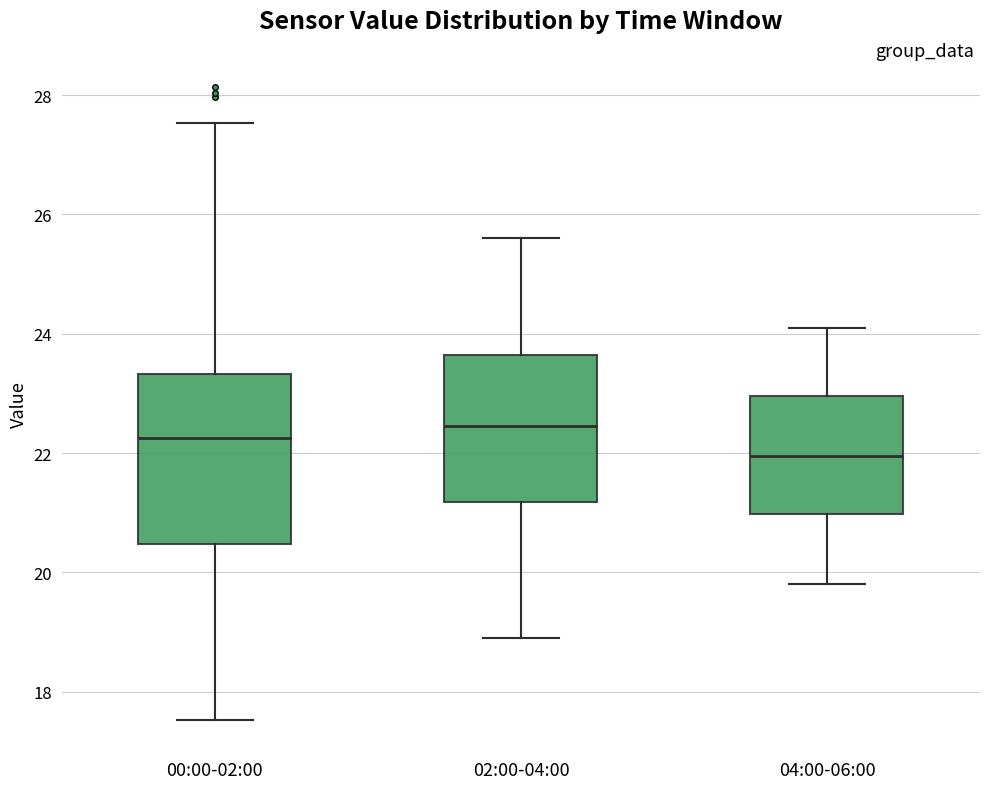

Which box has the lowest median line?

04:00-06:00